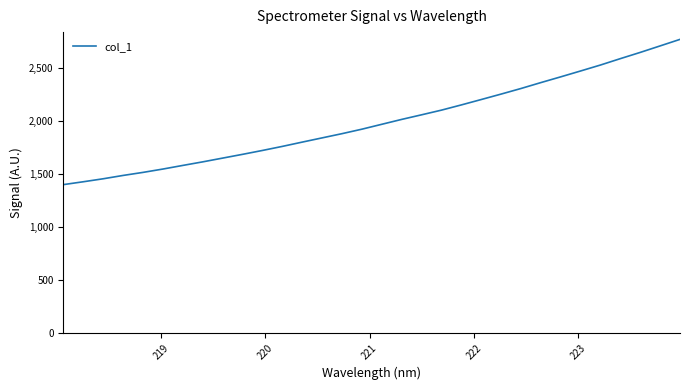

What is the greatest value displayed?

2766.4